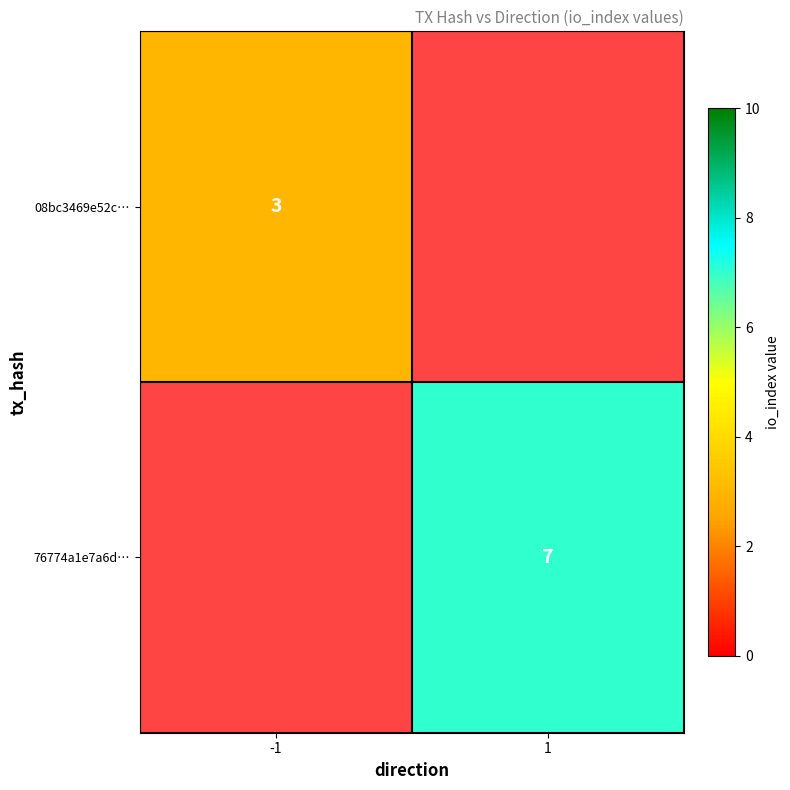

Is it true that 08bc3469e52c… equals 4 at -1?

False